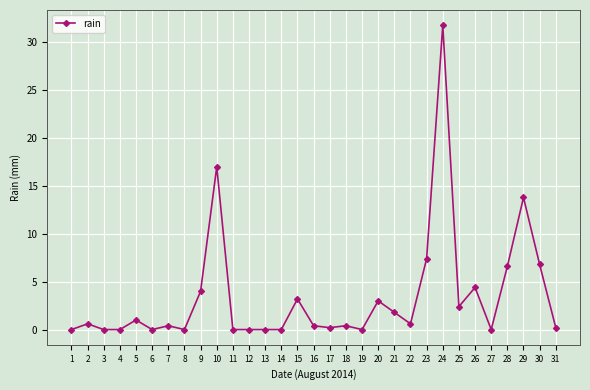

True or false: there are more than 2 points higher than both neighbors.

True